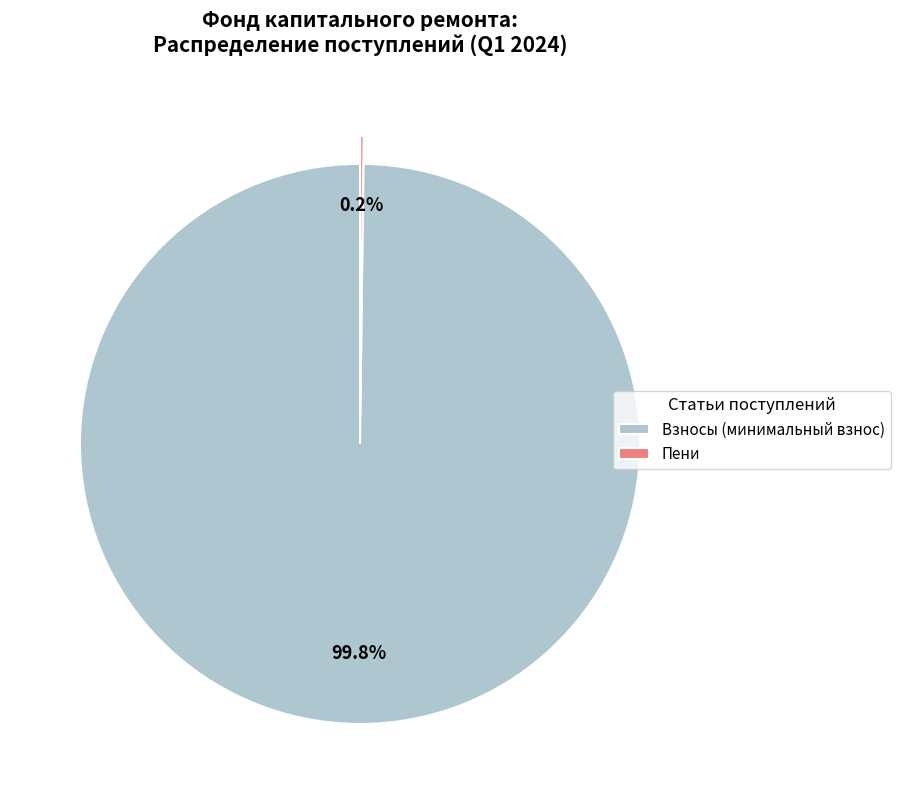

Which slice is the largest?

Взносы (минимальный взнос)